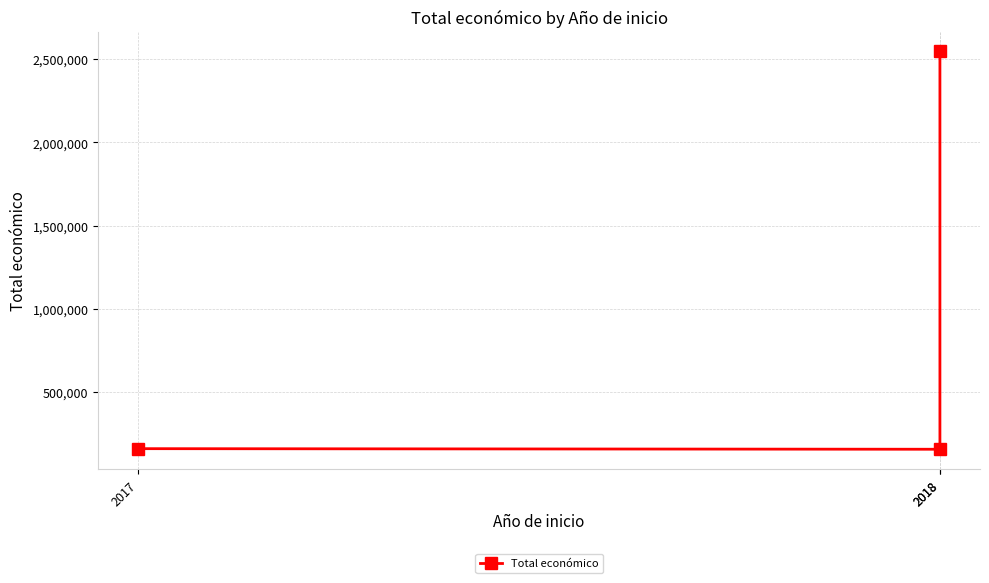

What is the sum of all values?

2864833